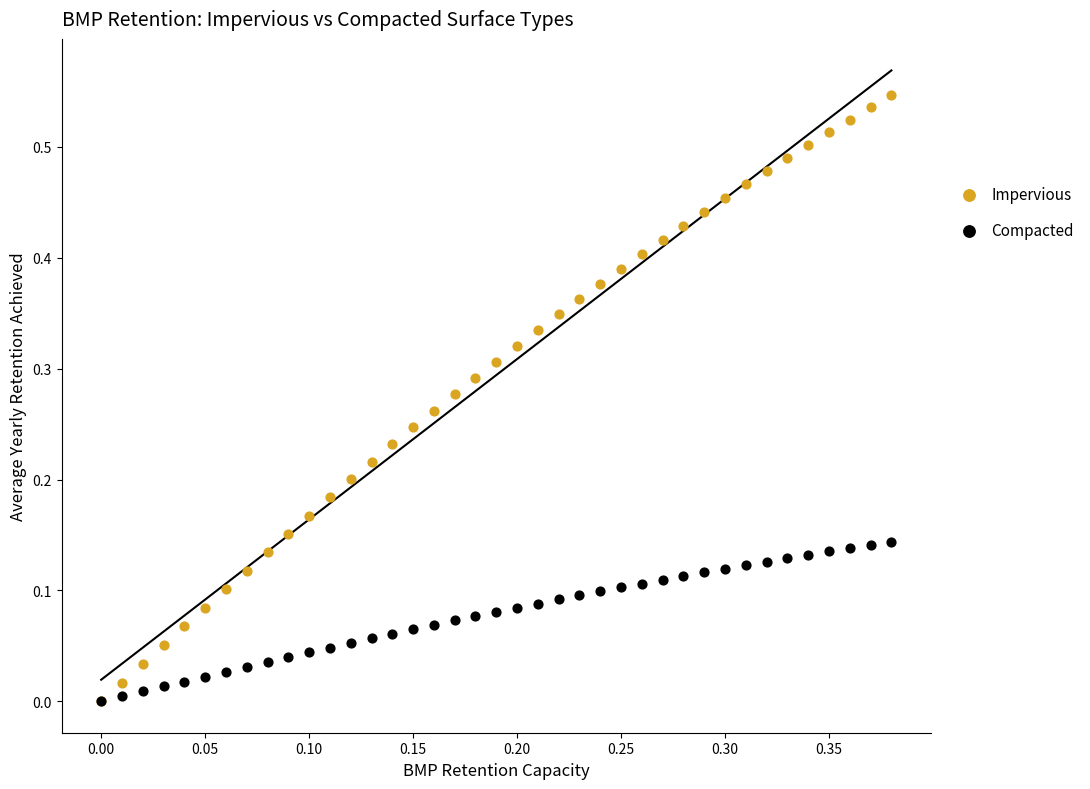

What are all the series names shown in the legend?

Impervious, Compacted